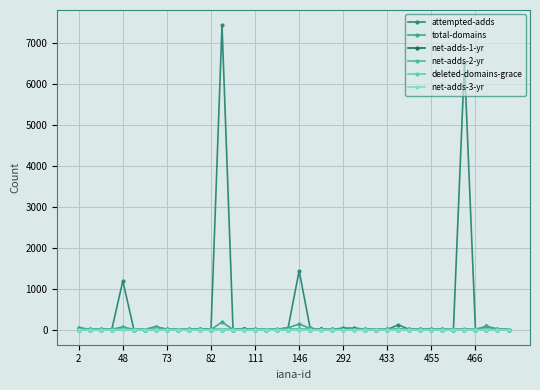

True or false: total-domains and deleted-domains-grace cross at least once.

False